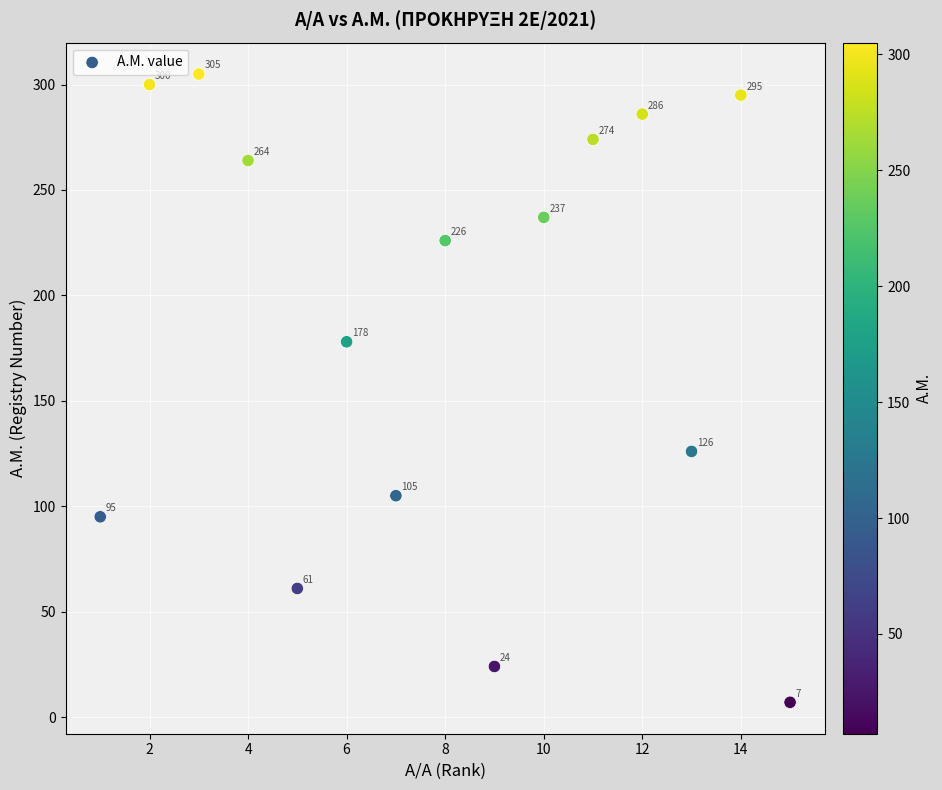

What Y value in the scatter plot is closest to 156?

178